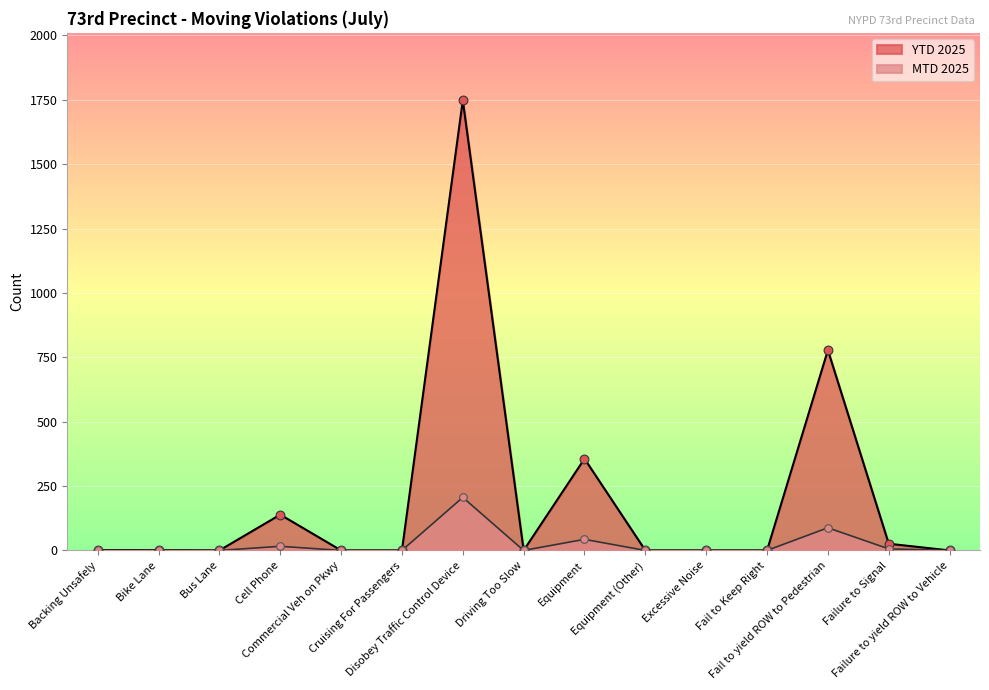

Which series contains the highest Y value?

YTD 2025